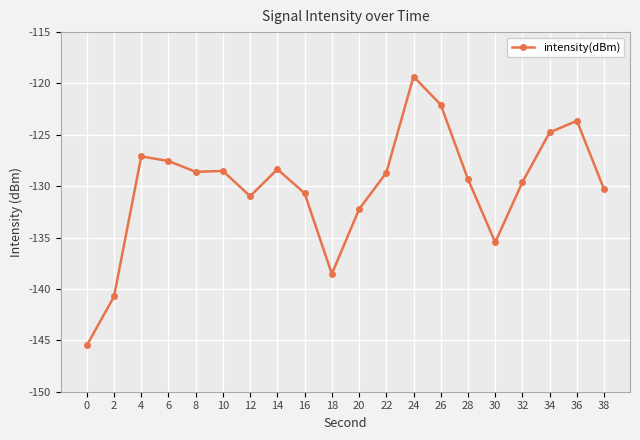

Read the value at 24.

-119.3